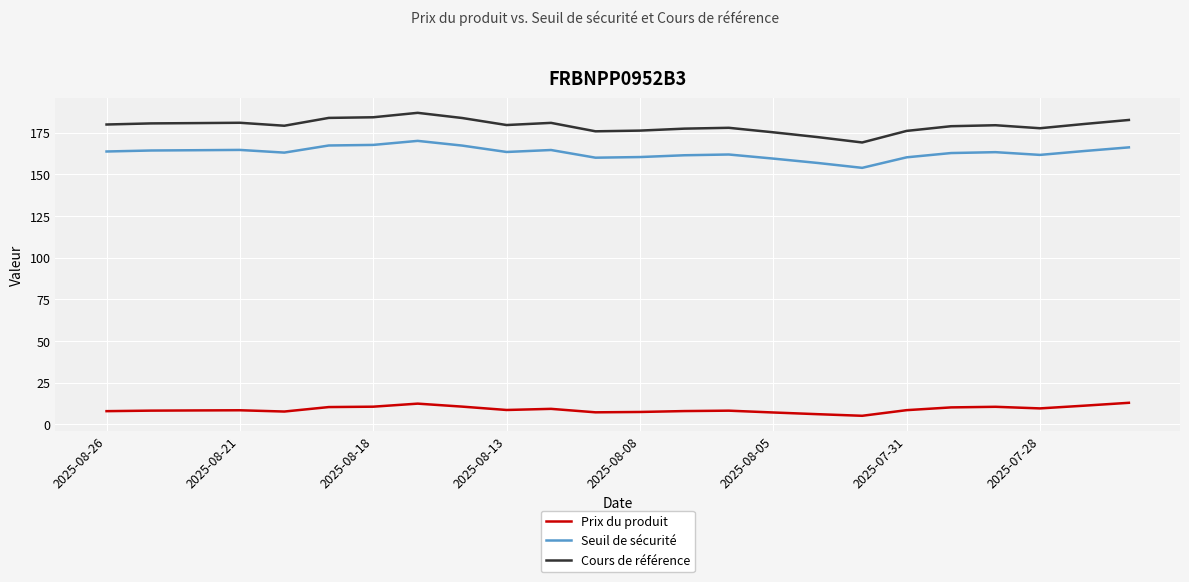

Which series has the largest total across all categories?

Cours de référence